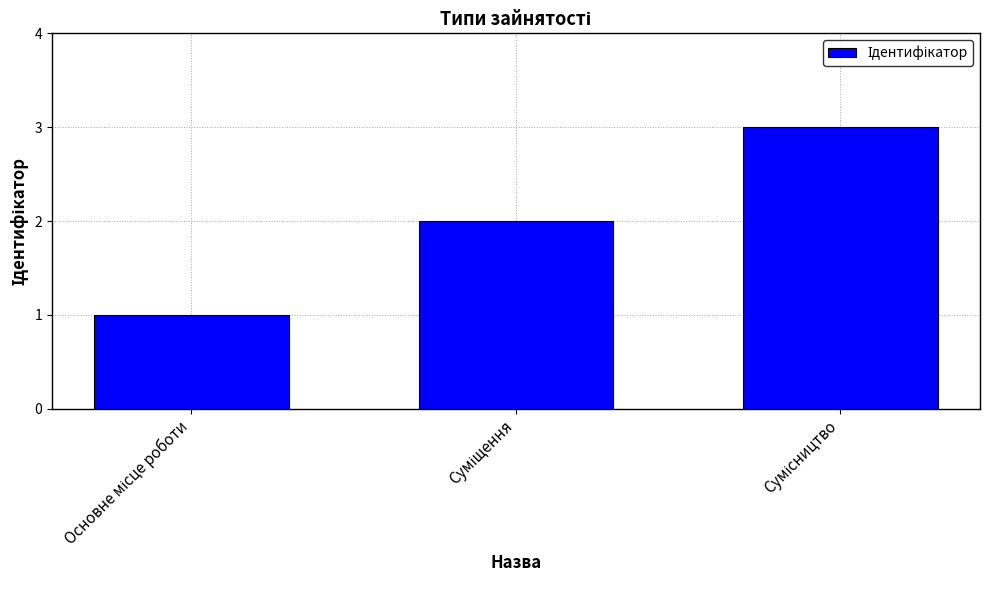

What is the sum of all values?

6